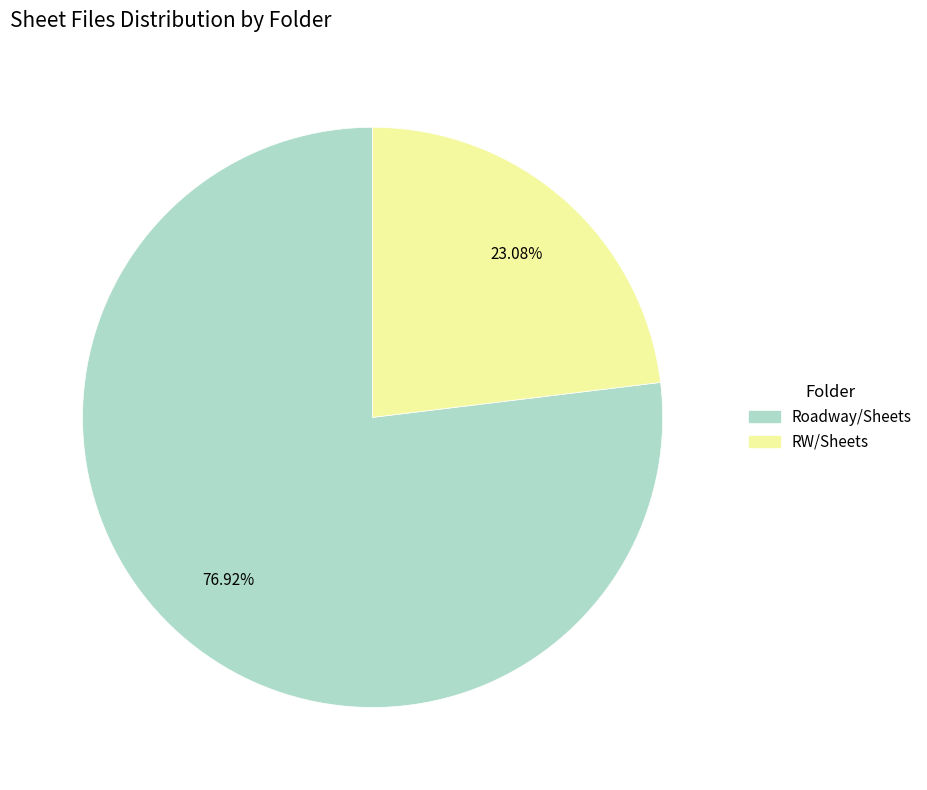

Is there any slice that represents more than half of the pie?

Yes